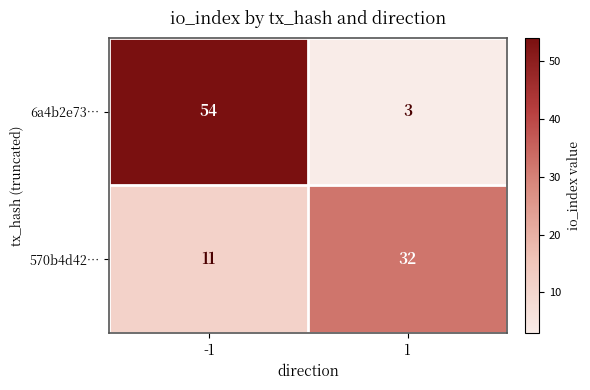

What is the smallest value displayed?

3